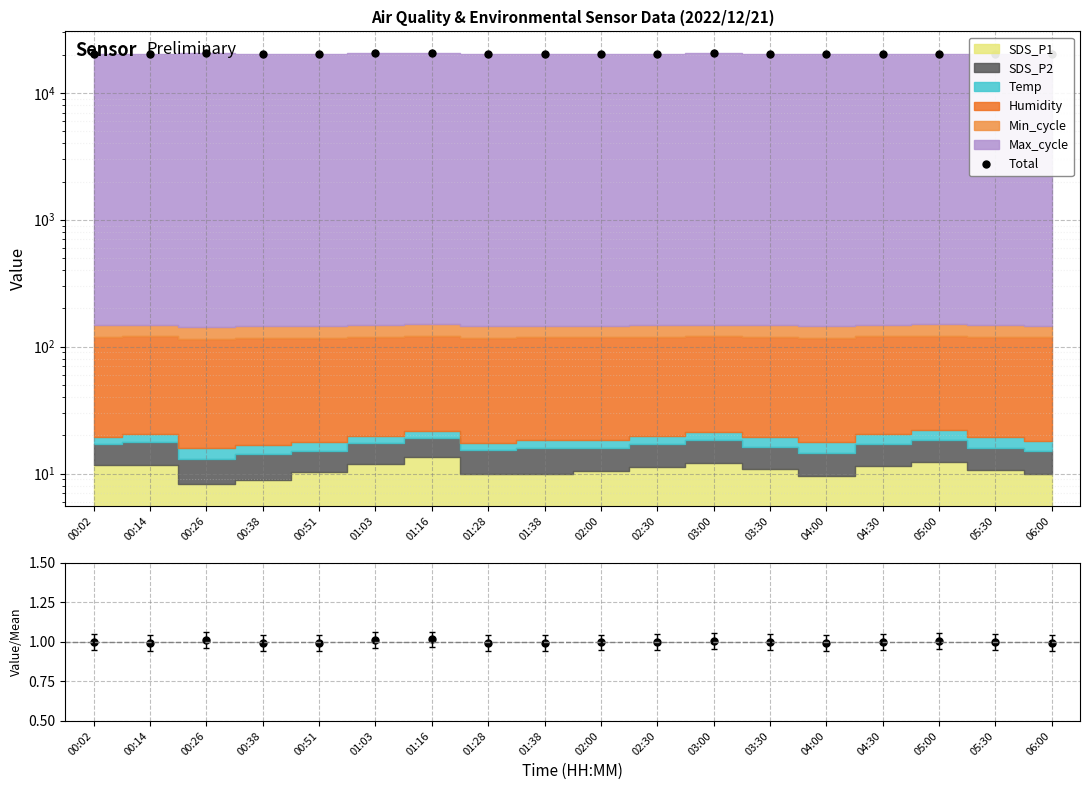

In Ratio, how many points are higher than both neighbors (excluding endpoints)?

4